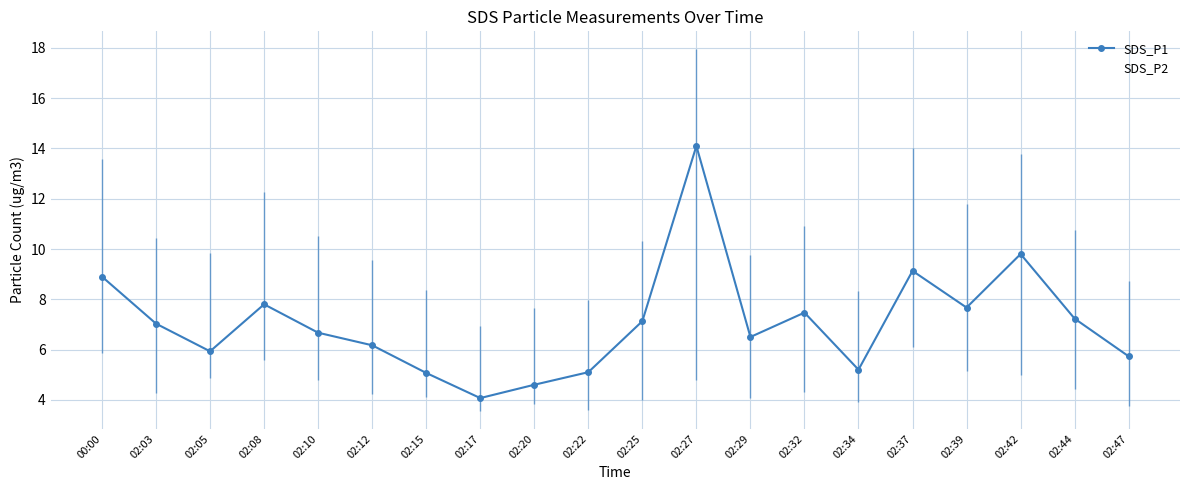

How many values in the SDS_P1 series are below 7?

10